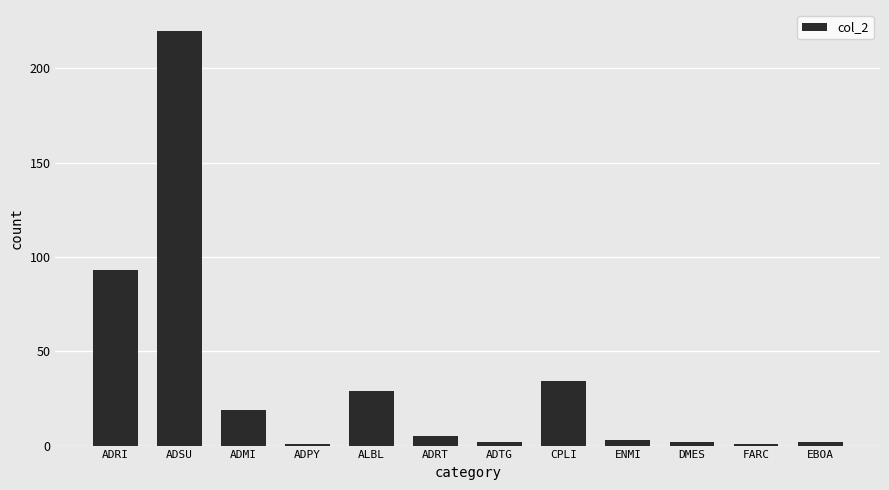

Between ADRT and DMES, which is larger?

ADRT